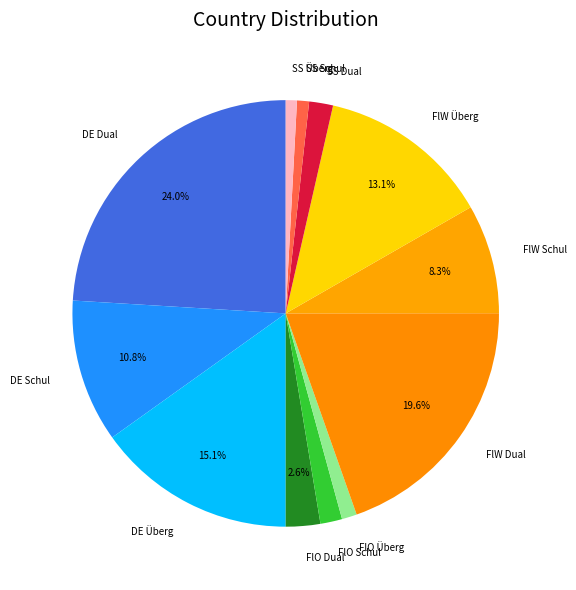

Combined, do SS Dual and FlO Überg account for over 50%?

No